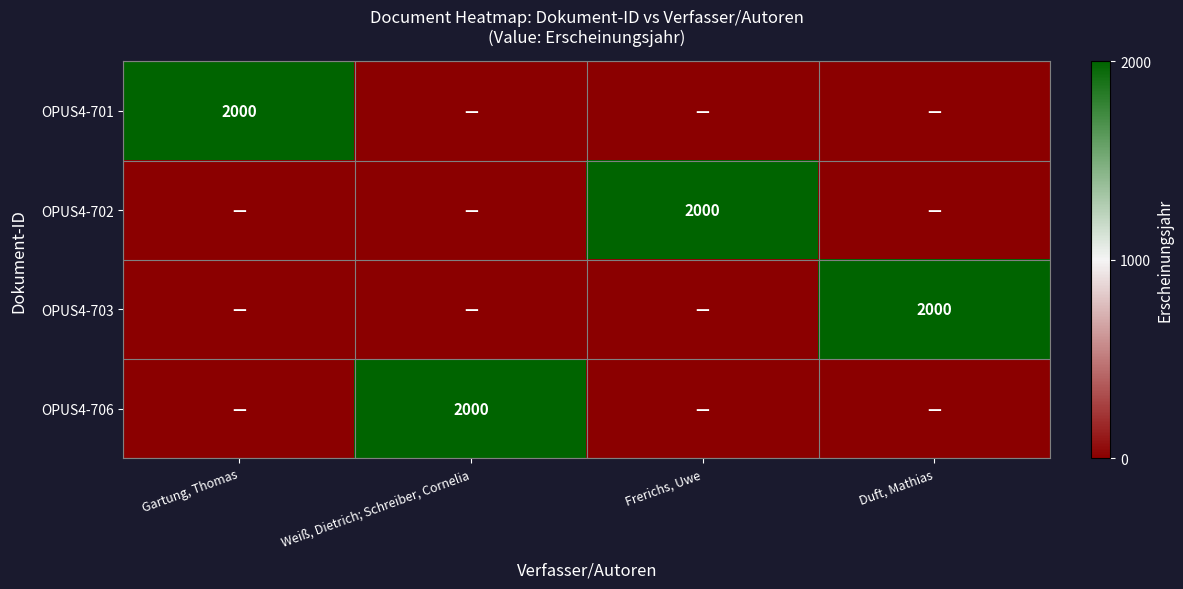

The OPUS4-702 series shows 990 at Frerichs, Uwe. True or false?

False